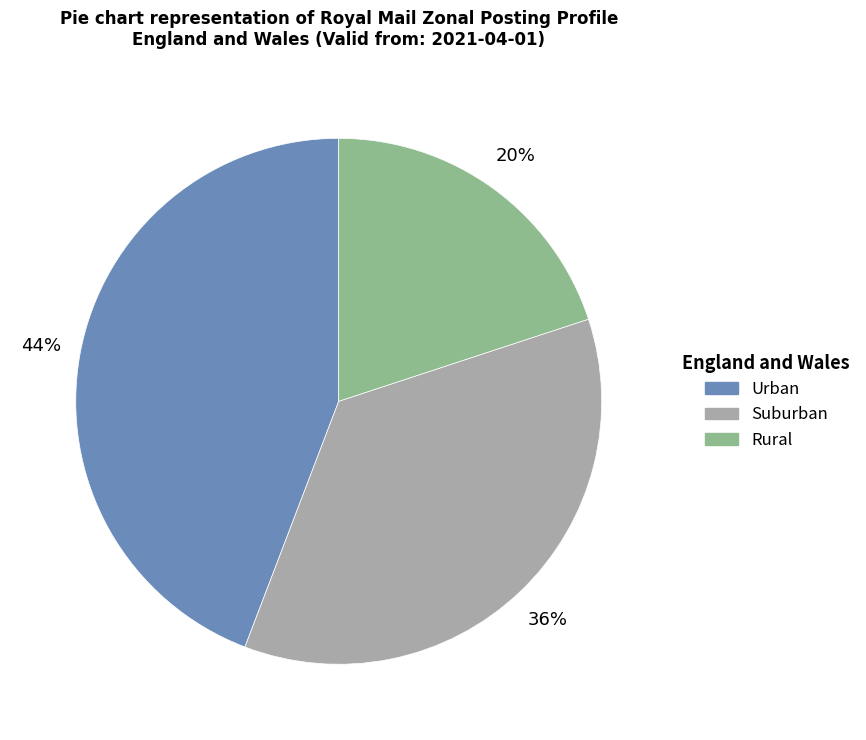

The Urban slice represents 30% of the pie. True or false?

False